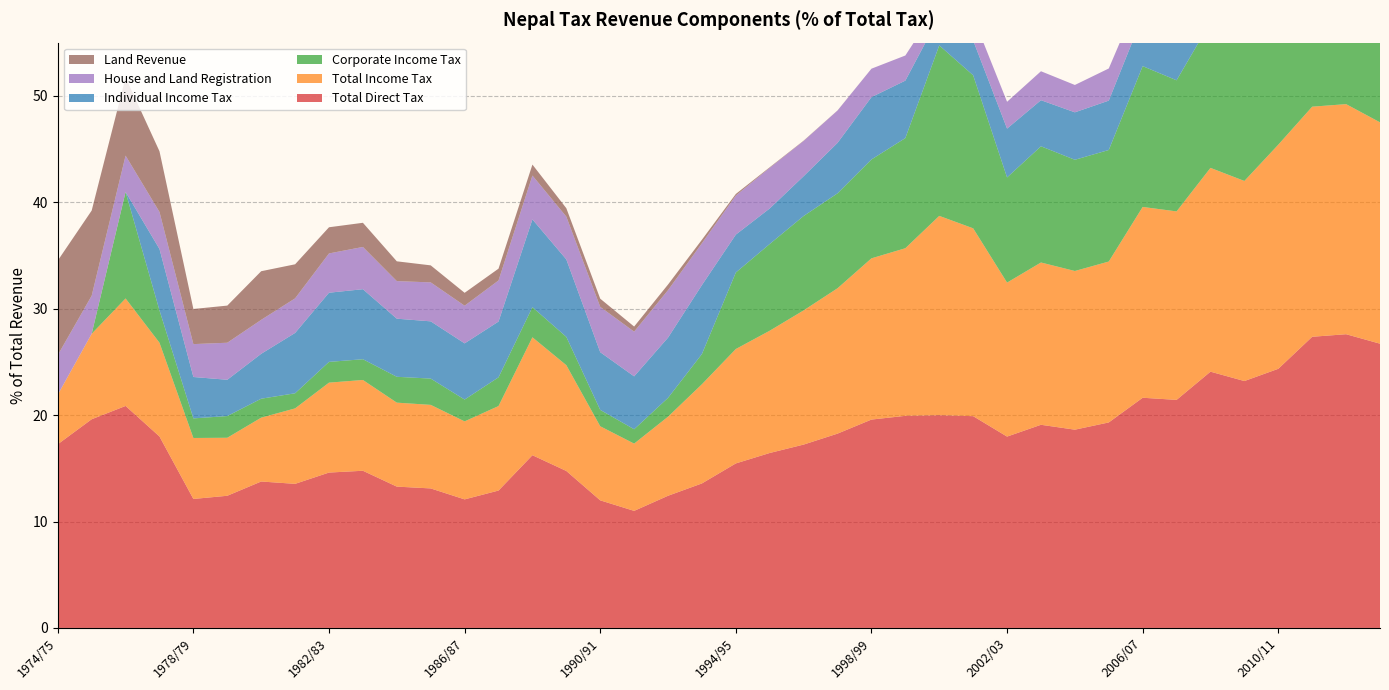

Reading right to left, list all the values displayed in this chart.

Total Direct Tax: 2013/14=26.7	2012/13=27.6	2011/12=27.4	2010/11=24.4	2009/10=23.2	2008/09=24.1	2007/08=21.4	2006/07=21.6	2005/06=19.3	2004/05=18.6	2003/04=19.1	2002/03=18.0	2001/02=19.9	2000/01=20.0	1999/00=19.9	1998/99=19.6	1997/98=18.3	1996/97=17.2	1995/96=16.4	1994/95=15.5	1993/94=13.6	1992/93=12.4	1991/92=11.0	1990/91=12.0	1989/90=14.8	1988/89=16.2	1987/88=12.9	1986/87=12.1	1985/86=13.1	1984/85=13.3	1983/84=14.8	1982/83=14.6	1981/82=13.5	1980/81=13.8	1979/80=12.4	1978/79=12.1	1977/78=18.0	1976/77=20.9	1975/76=19.6	1974/75=17.3
Total Income Tax: 2013/14=20.8	2012/13=21.6	2011/12=21.6	2010/11=21.1	2009/10=18.8	2008/09=19.1	2007/08=17.7	2006/07=17.9	2005/06=15.1	2004/05=14.9	2003/04=15.2	2002/03=14.5	2001/02=17.6	2000/01=18.7	1999/00=15.8	1998/99=15.2	1997/98=13.7	1996/97=12.6	1995/96=11.5	1994/95=10.8	1993/94=9.3	1992/93=7.4	1991/92=6.3	1990/91=7.0	1989/90=9.9	1988/89=11.1	1987/88=7.9	1986/87=7.3	1985/86=7.8	1984/85=7.9	1983/84=8.5	1982/83=8.4	1981/82=7.1	1980/81=6.0	1979/80=5.5	1978/79=5.7	1977/78=8.8	1976/77=10.1	1975/76=8.0	1974/75=4.7
Corporate Income Tax: 2013/14=15.4	2012/13=16.4	2011/12=21.0	2010/11=14.4	2009/10=13.4	2008/09=13.7	2007/08=12.3	2006/07=13.2	2005/06=10.5	2004/05=10.4	2003/04=10.9	2002/03=9.9	2001/02=14.4	2000/01=16.0	1999/00=10.3	1998/99=9.3	1997/98=8.9	1996/97=8.9	1995/96=8.2	1994/95=7.2	1993/94=2.8	1992/93=1.8	1991/92=1.4	1990/91=1.5	1989/90=2.7	1988/89=2.8	1987/88=2.7	1986/87=2.0	1985/86=2.5	1984/85=2.4	1983/84=1.9	1982/83=1.9	1981/82=1.4	1980/81=1.8	1979/80=2.0	1978/79=1.8	1977/78=3.0	1976/77=10.0	1975/76=0.0	1974/75=0.0
Individual Income Tax: 2013/14=5.3	2012/13=5.2	2011/12=0.6	2010/11=6.6	2009/10=5.4	2008/09=5.5	2007/08=5.4	2006/07=4.7	2005/06=4.6	2004/05=4.5	2003/04=4.3	2002/03=4.6	2001/02=3.3	2000/01=2.7	1999/00=5.4	1998/99=5.9	1997/98=4.7	1996/97=3.7	1995/96=3.3	1994/95=3.6	1993/94=6.5	1992/93=5.7	1991/92=5.0	1990/91=5.4	1989/90=7.3	1988/89=8.2	1987/88=5.2	1986/87=5.3	1985/86=5.4	1984/85=5.5	1983/84=6.6	1982/83=6.5	1981/82=5.7	1980/81=4.2	1979/80=3.4	1978/79=3.9	1977/78=5.8	1976/77=0.0	1975/76=0.0	1974/75=0.0
House and Land Registration: 2013/14=1.8	2012/13=1.8	2011/12=1.5	2010/11=1.8	2009/10=3.1	2008/09=3.7	2007/08=2.7	2006/07=2.5	2005/06=3.0	2004/05=2.6	2003/04=2.7	2002/03=2.5	2001/02=2.2	2000/01=1.2	1999/00=2.4	1998/99=2.7	1997/98=3.0	1996/97=3.3	1995/96=3.8	1994/95=3.7	1993/94=3.9	1992/93=4.5	1991/92=4.2	1990/91=4.3	1989/90=4.0	1988/89=4.1	1987/88=3.9	1986/87=3.5	1985/86=3.7	1984/85=3.5	1983/84=4.0	1982/83=3.7	1981/82=3.2	1980/81=3.2	1979/80=3.5	1978/79=3.1	1977/78=3.5	1976/77=3.4	1975/76=3.6	1974/75=3.7
Land Revenue: 2013/14=0.0	2012/13=0.0	2011/12=0.0	2010/11=0.0	2009/10=0.0	2008/09=0.0	2007/08=0.0	2006/07=0.0	2005/06=0.0	2004/05=0.0	2003/04=0.0	2002/03=0.0	2001/02=0.0	2000/01=0.0	1999/00=0.0	1998/99=0.0	1997/98=0.0	1996/97=0.0	1995/96=0.1	1994/95=0.1	1993/94=0.3	1992/93=0.5	1991/92=0.5	1990/91=0.8	1989/90=0.8	1988/89=1.0	1987/88=1.1	1986/87=1.2	1985/86=1.6	1984/85=1.9	1983/84=2.3	1982/83=2.5	1981/82=3.2	1980/81=4.6	1979/80=3.5	1978/79=3.3	1977/78=5.7	1976/77=7.3	1975/76=8.0	1974/75=8.9